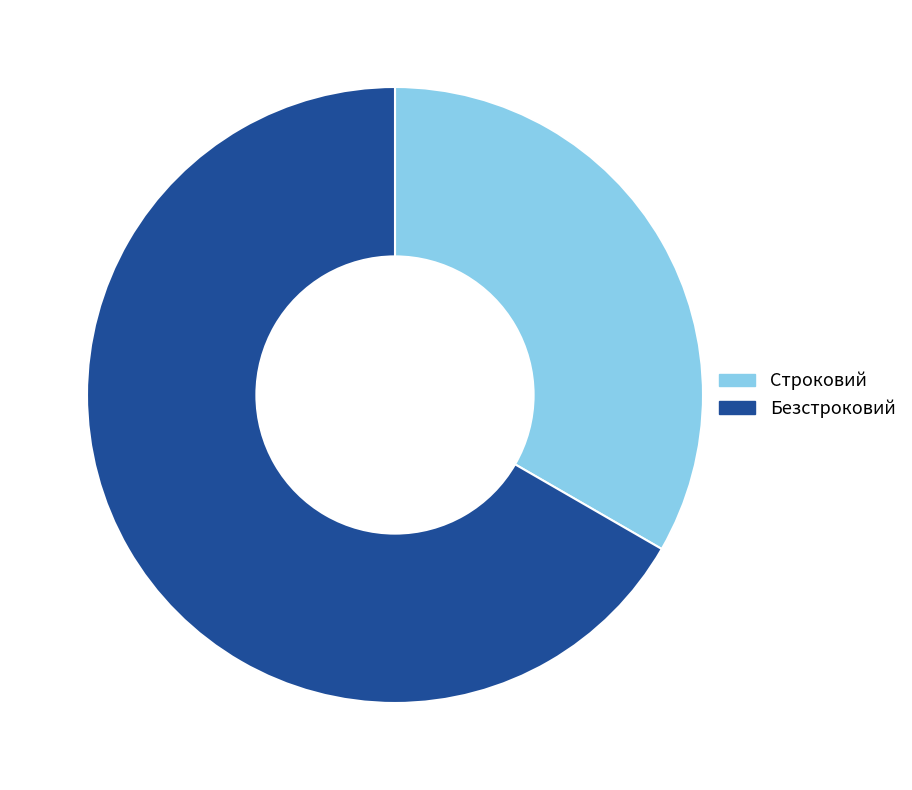

Which category has the biggest portion of the pie?

Безстроковий